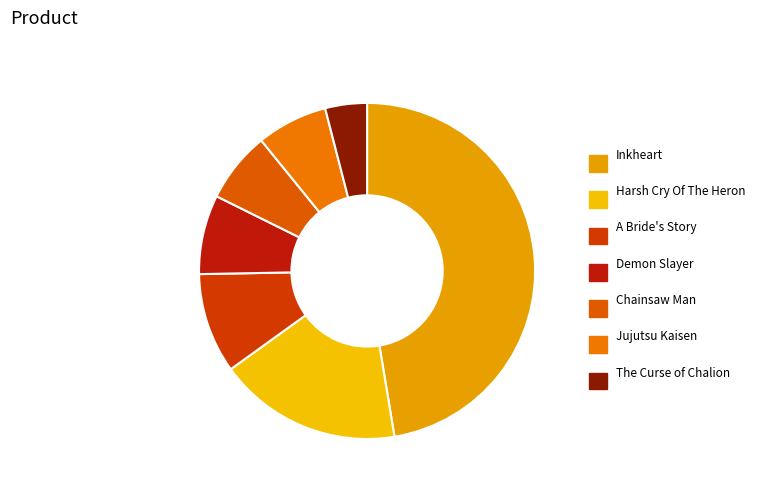

What percentage is the Demon Slayer slice, to the nearest percent?

8%